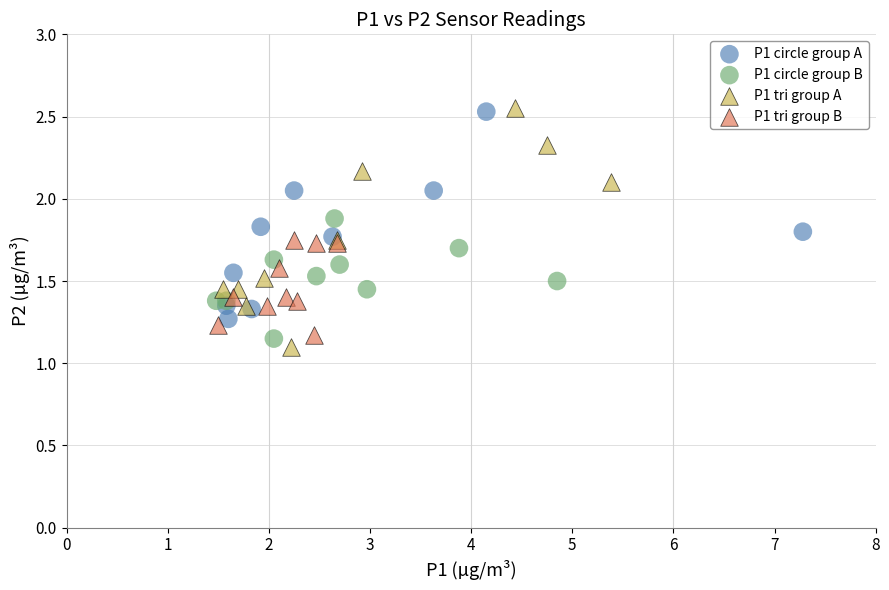

What are all the series names shown in the legend?

P1 circle group A, P1 circle group B, P1 tri group A, P1 tri group B